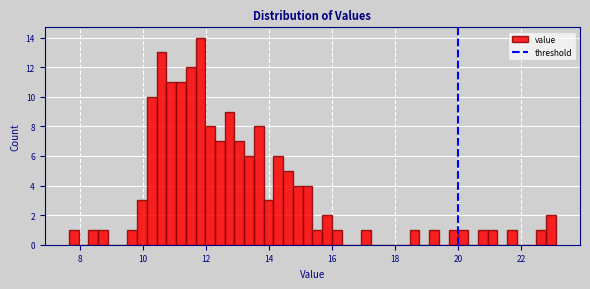

Read against the x-axis, roughly where is the centre of the tallest bar?

11.8